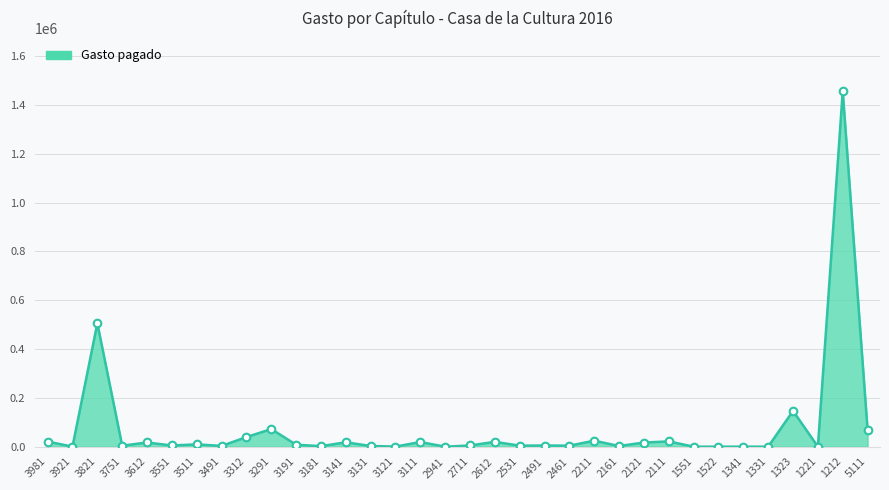

What is the change in value from 3191 to 2111?

+13622.4